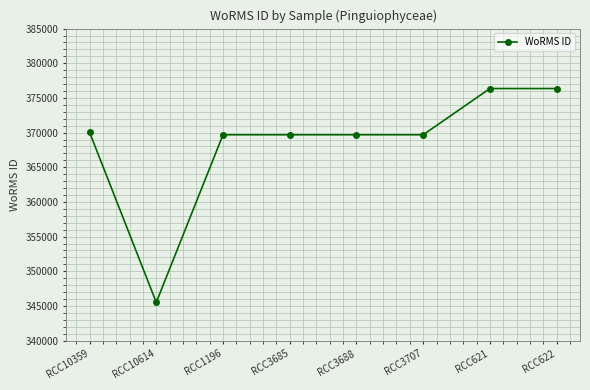

Count the number of categories in the chart.

8